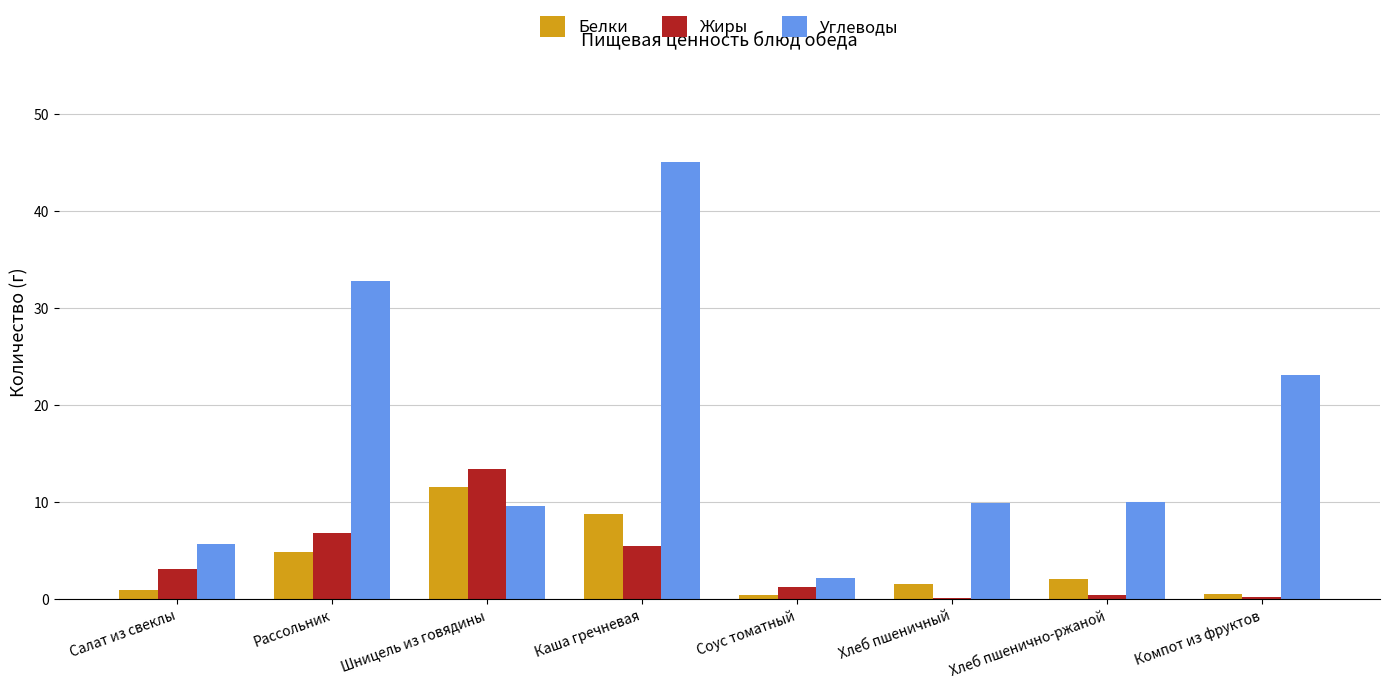

Which label corresponds to the largest value in the chart?

Каша гречневая